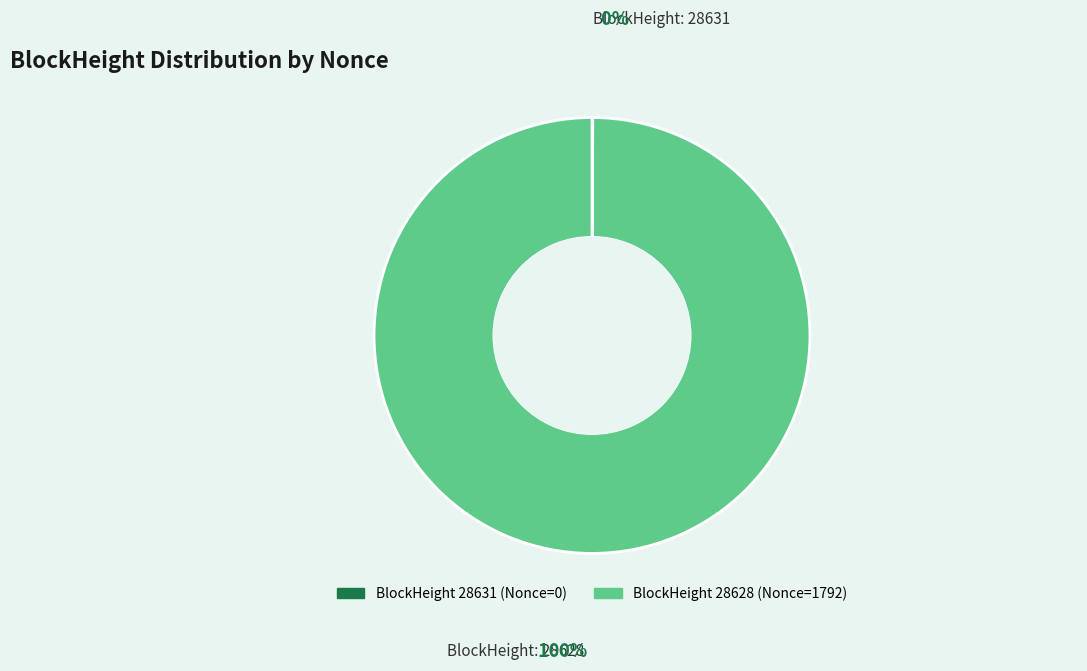

Is there a majority slice in this chart?

Yes